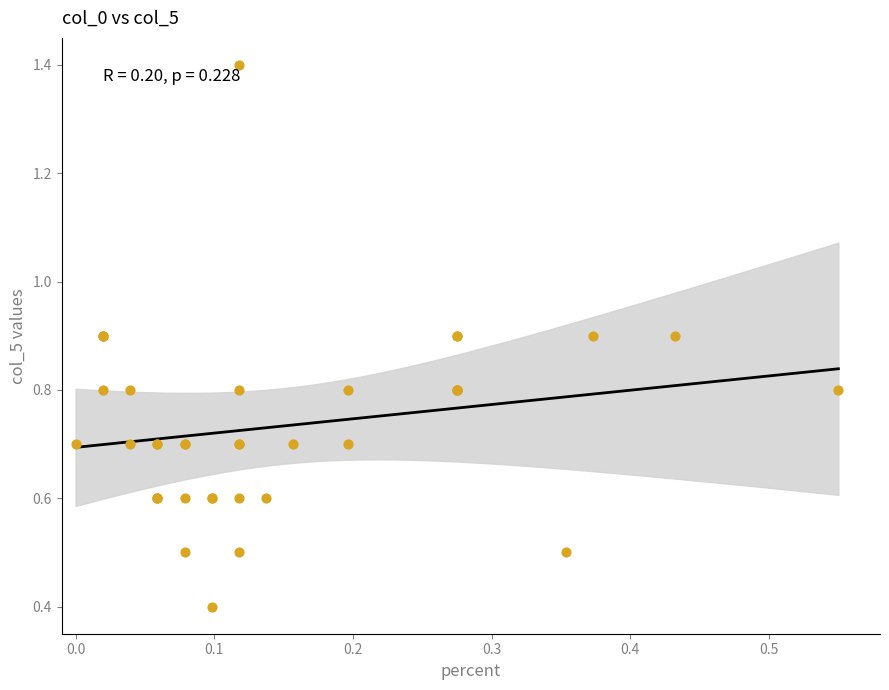

What Y value in the scatter plot is closest to 0?

0.4